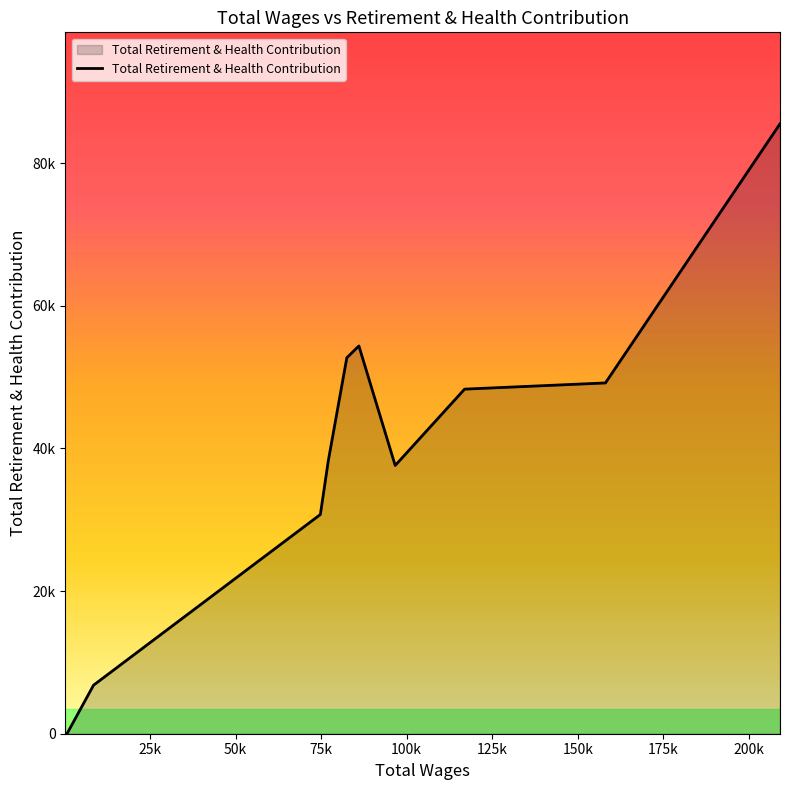

Does the chart display data point markers on the line(s)?

No